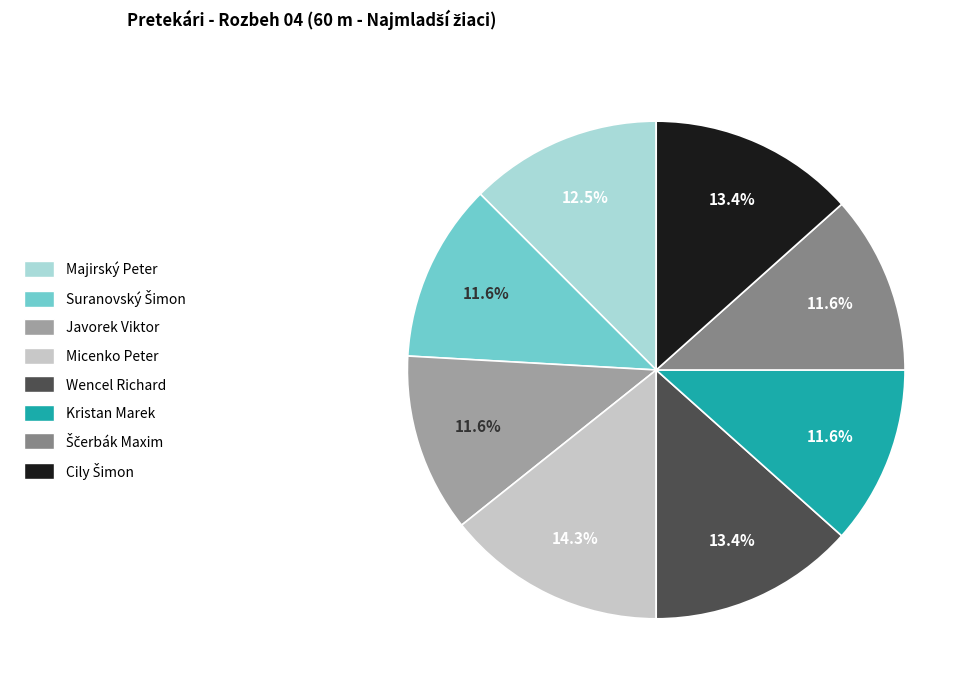

How many segments does this pie chart have?

8